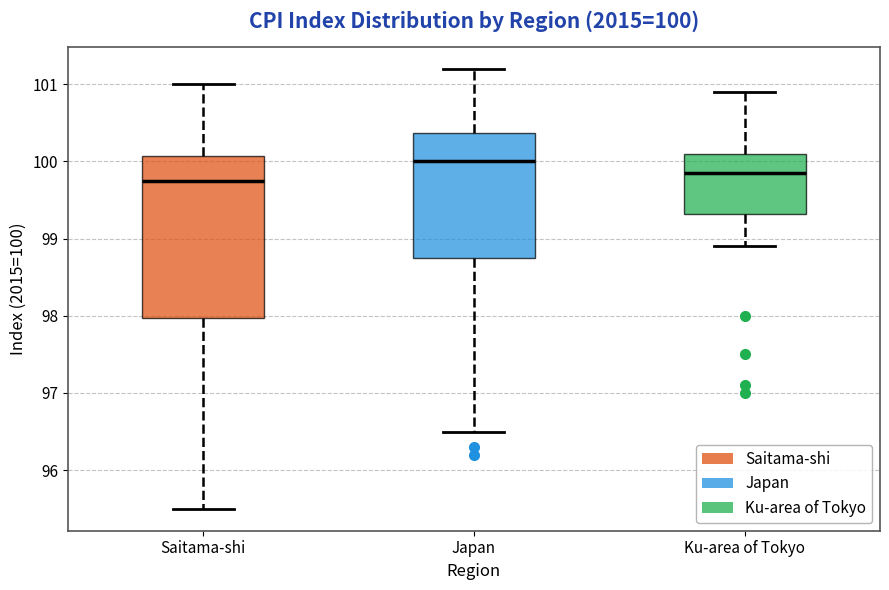

Which box is the tallest, from its lower edge to its upper edge?

Saitama-shi